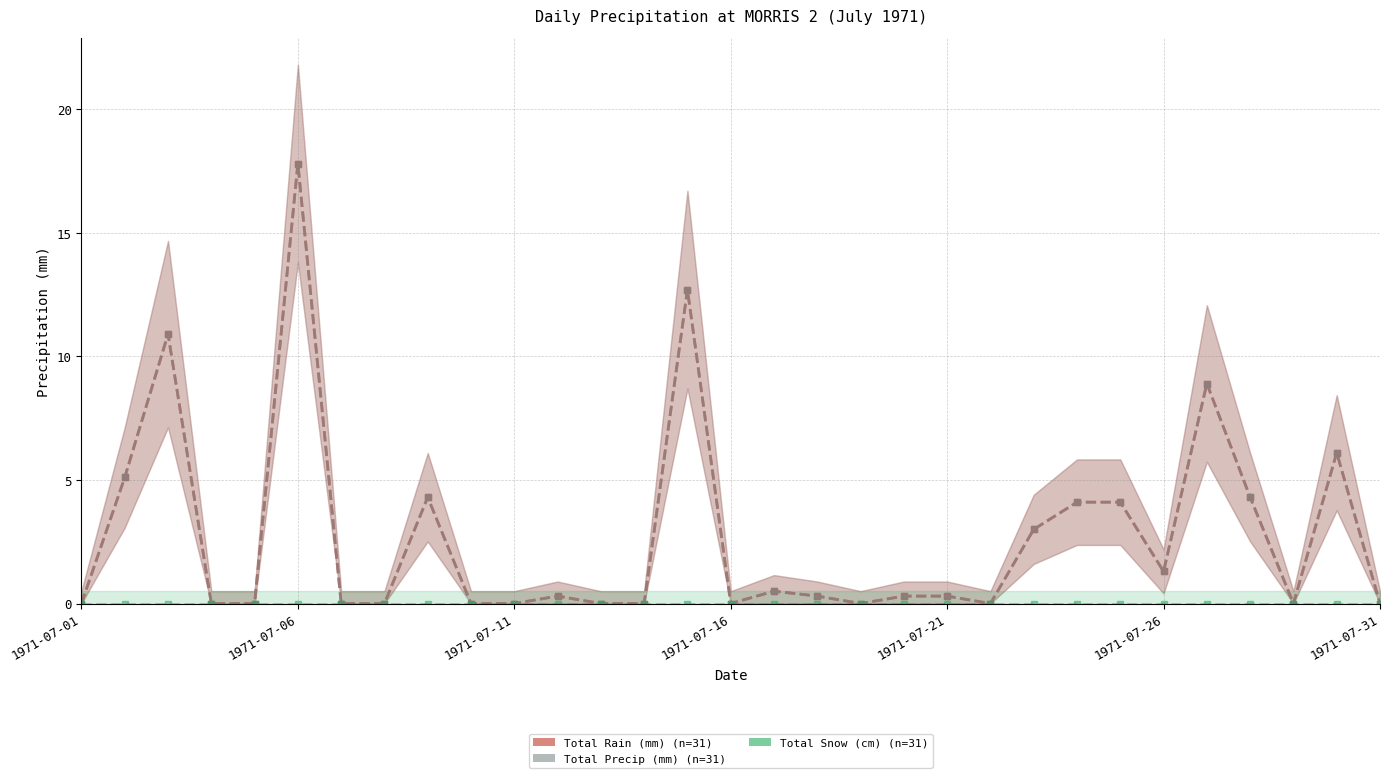

Read the Total Precip (mm) value at 17.

0.3